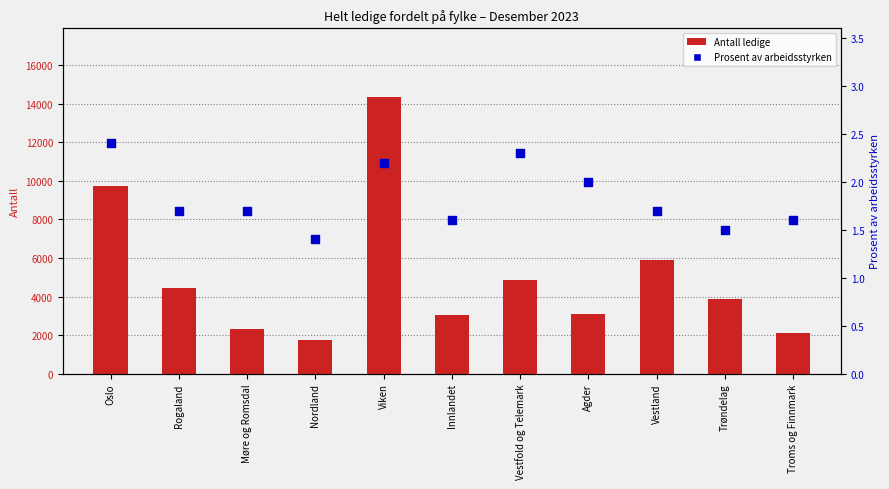

At which category is the sum across all series the highest?

Viken